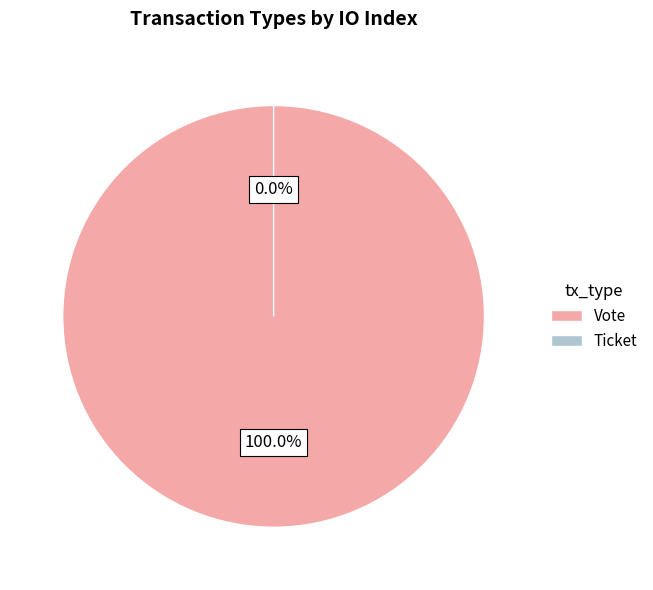

To the nearest percent, what is the difference between the largest and smallest slice percentages?

100%